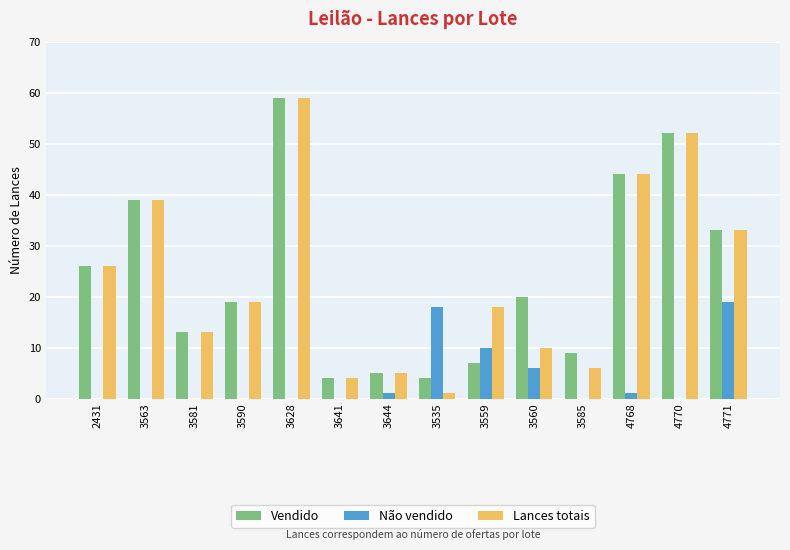

Reading left to right, what are all the values shown in this chart?

Vendido: 2431=26	3563=39	3581=13	3590=19	3628=59	3641=4	3644=5	3535=4	3559=7	3560=20	3585=9	4768=44	4770=52	4771=33
Não vendido: 2431=0	3563=0	3581=0	3590=0	3628=0	3641=0	3644=1	3535=18	3559=10	3560=6	3585=0	4768=1	4770=0	4771=19
Lances totais: 2431=26	3563=39	3581=13	3590=19	3628=59	3641=4	3644=5	3535=1	3559=18	3560=10	3585=6	4768=44	4770=52	4771=33